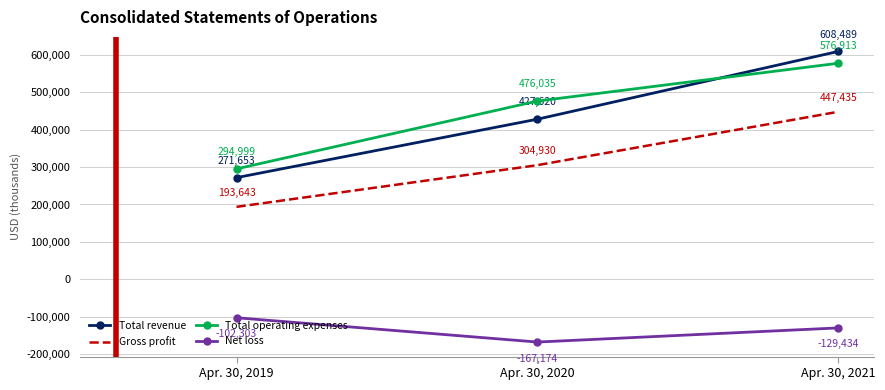

Where does the Net loss series first go above -129434?

Apr. 30, 2019